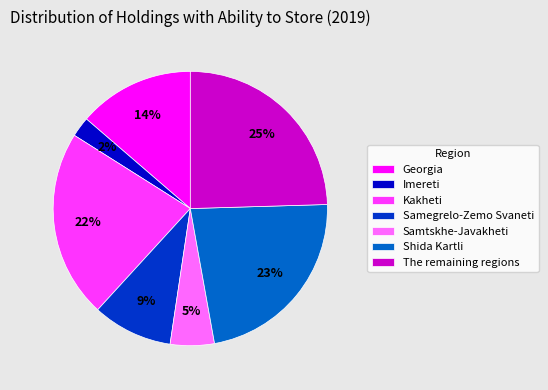

Does Georgia represent more than half of the total?

No